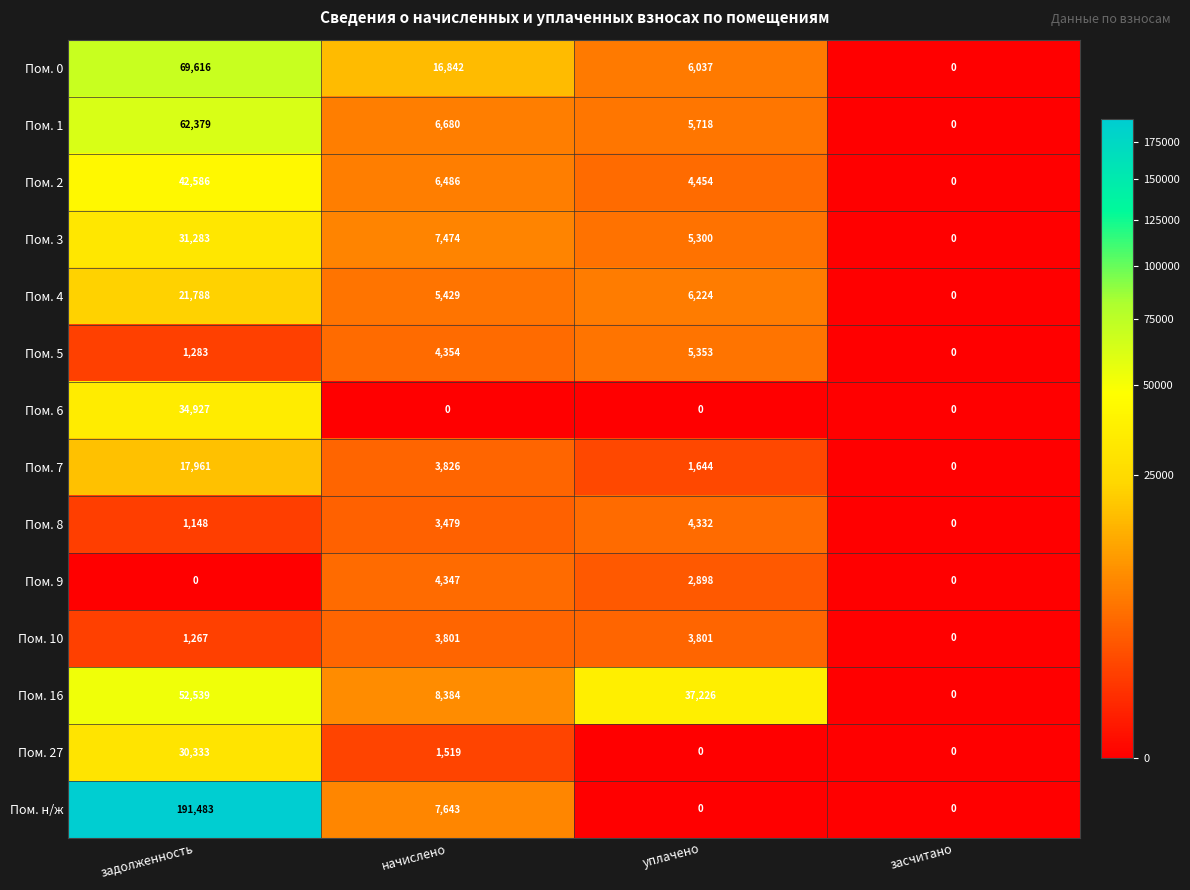

Rank the categories by Пом. 4 value from lowest to highest.

засчитано, начислено, уплачено, задолженность